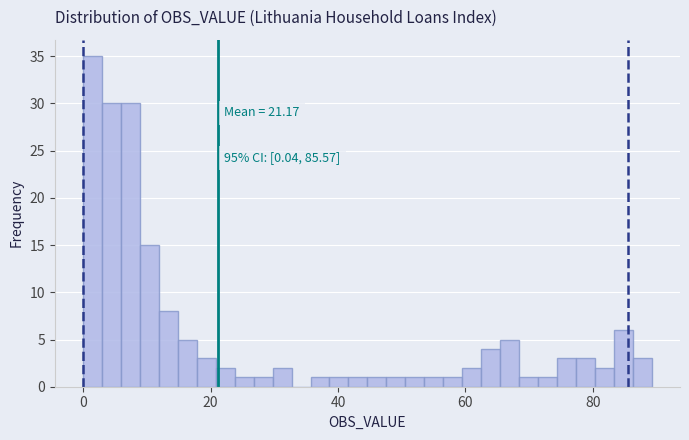

Read against the x-axis, roughly where is the centre of the tallest bar?

2